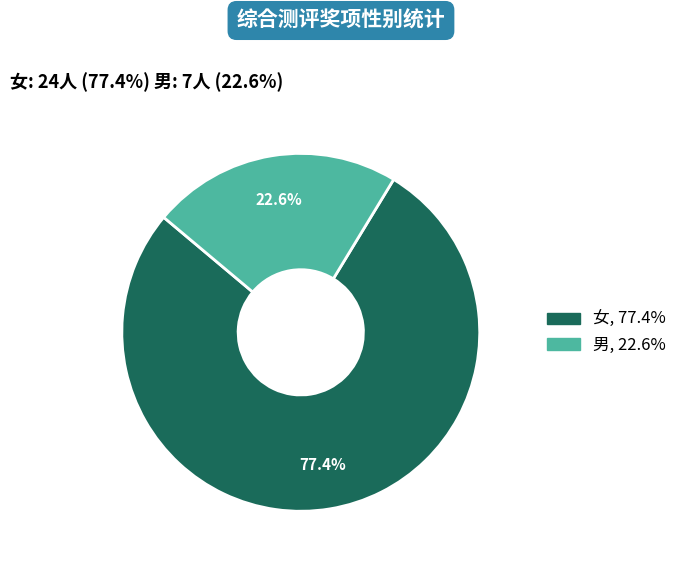

Approximately how many times larger is the value at 女 compared to 男?

3.4